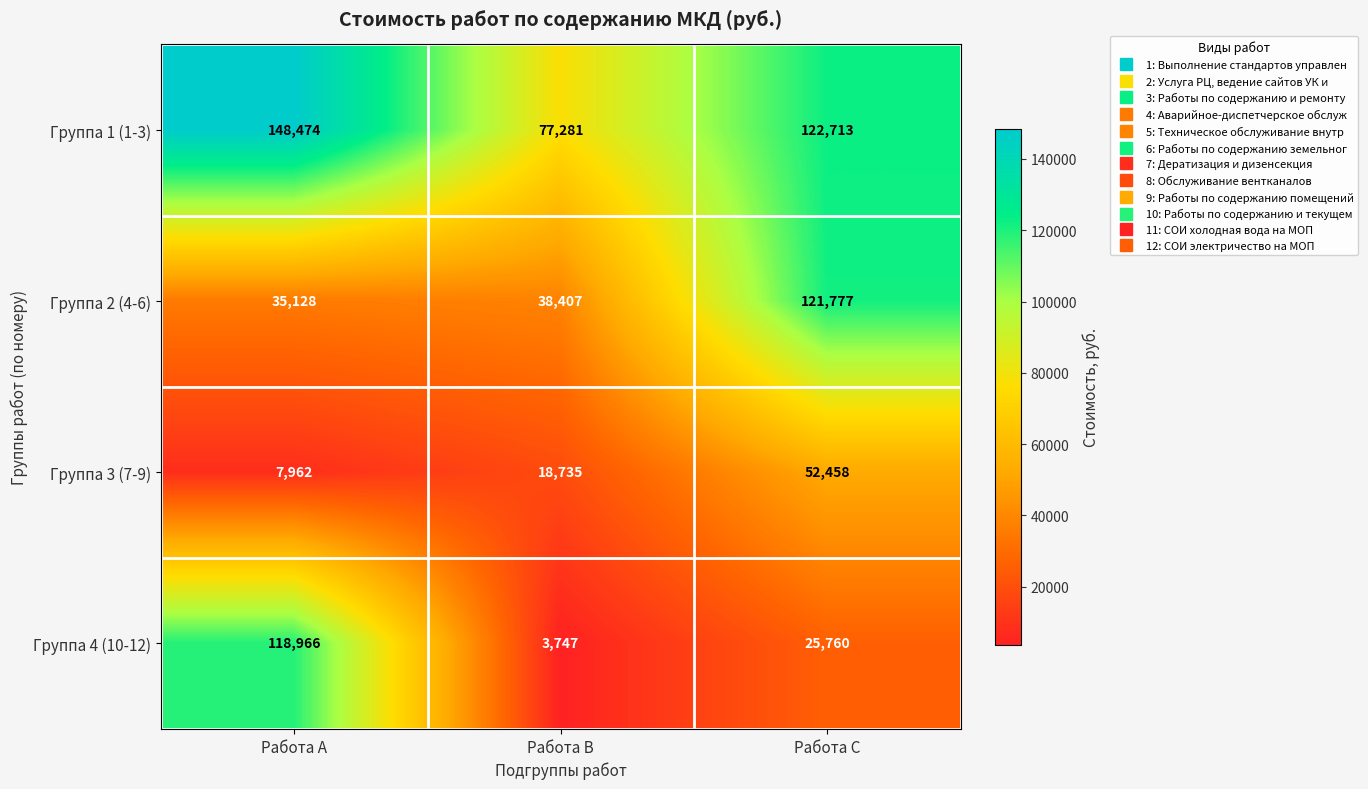

What is the highest value of the Группа 1 (1-3) series?

148474